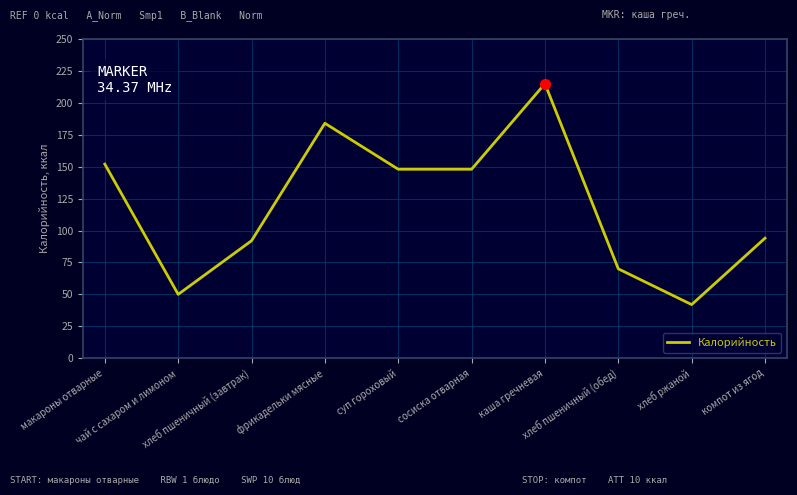

What position from the right is хлеб пшеничный (обед)?

3